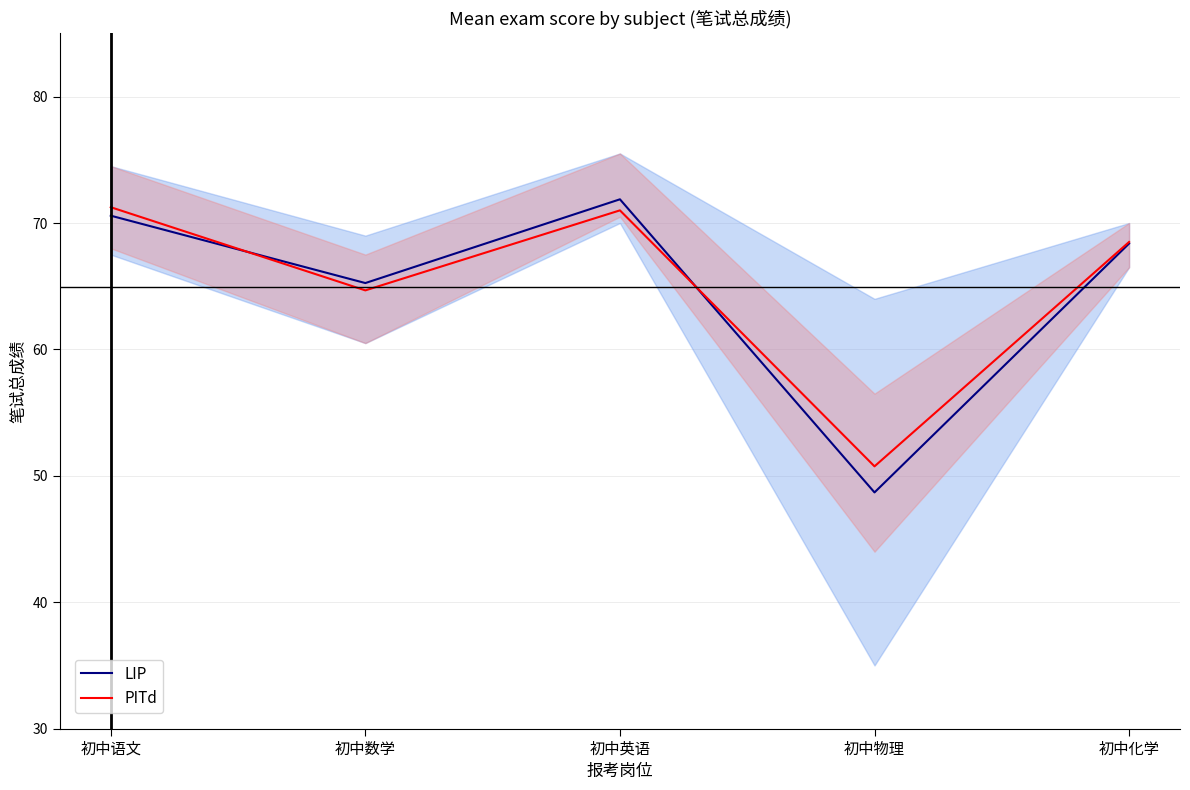

At which category is the sum across all series the highest?

初中英语